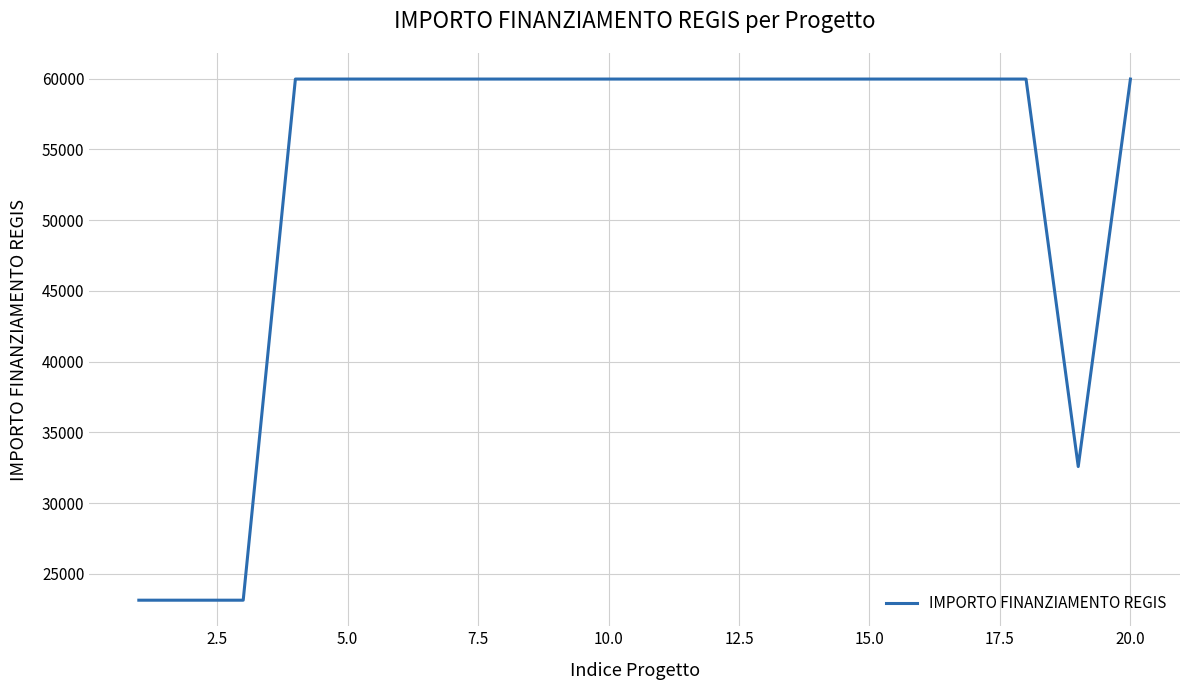

What is the minimum value shown in the chart?

23147